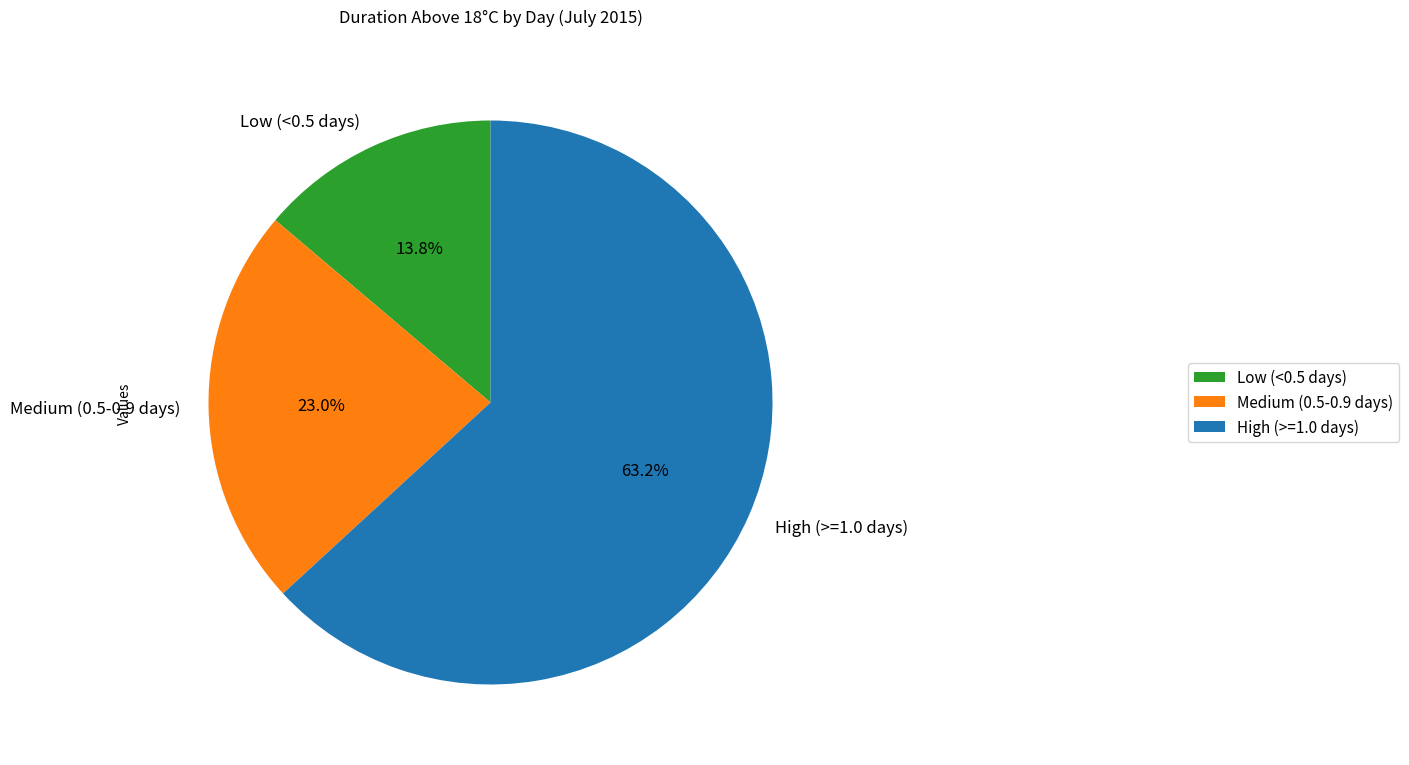

How many segments does this pie chart have?

3